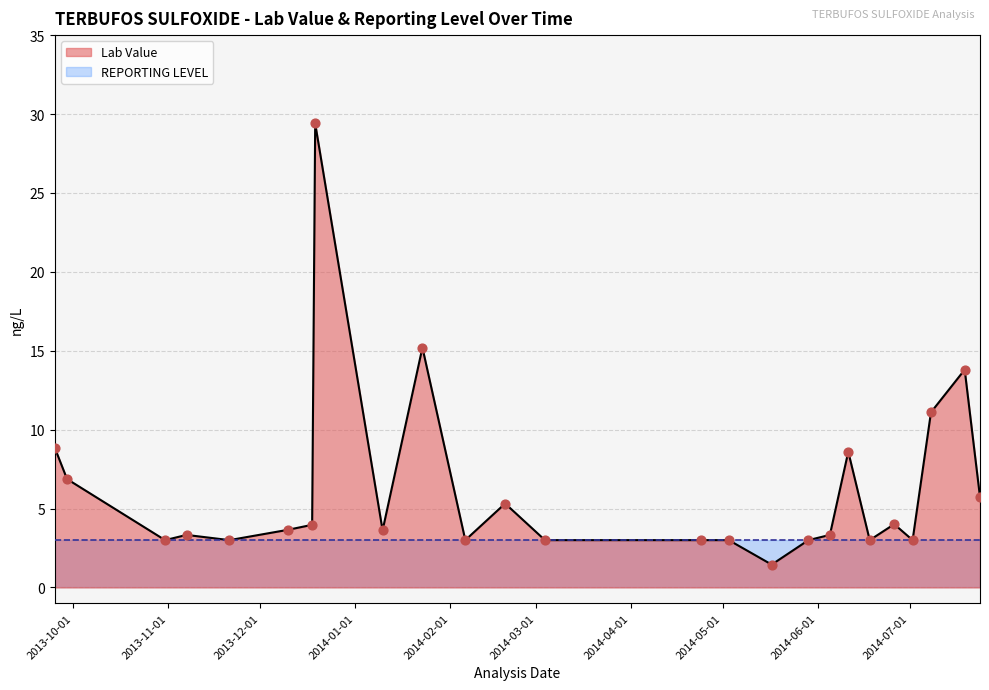

Which series reaches the maximum Y coordinate?

Lab Value